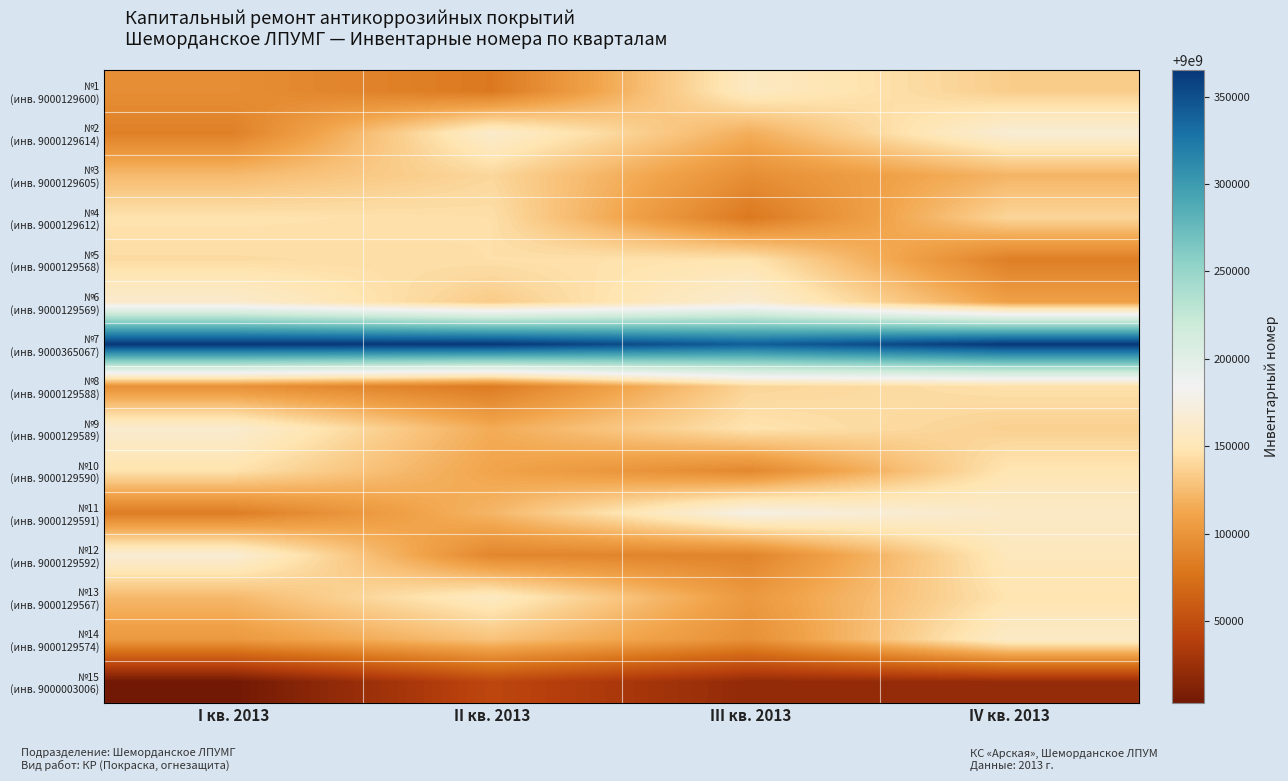

Which series has the widest spread of values?

№11 (инв. 9000129591)